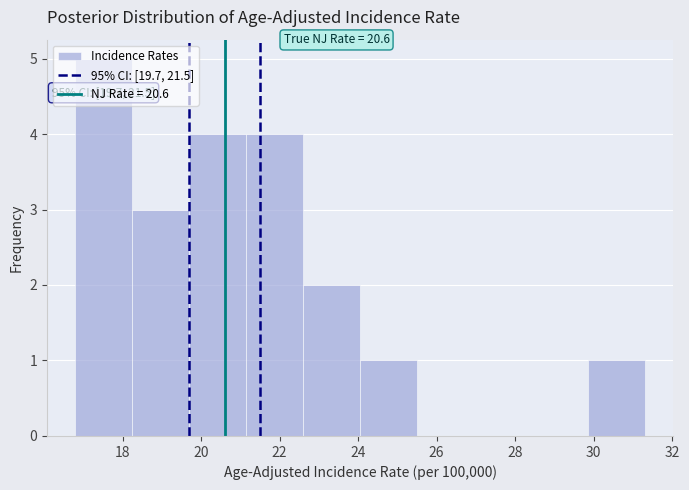

Over which range of the x-axis is the bar tallest?

16.80 to 18.25